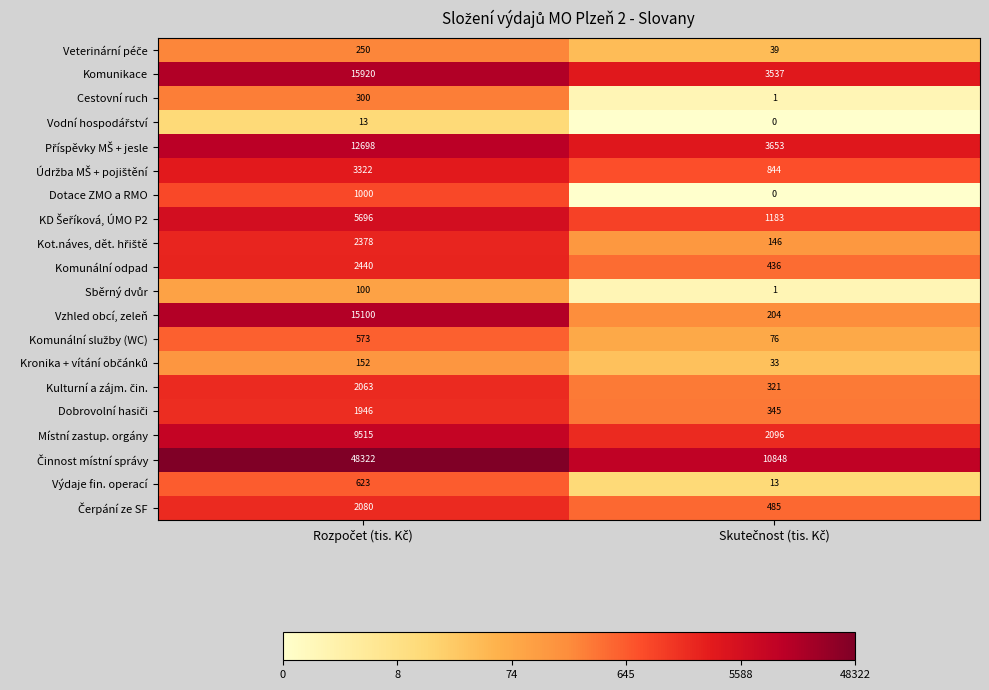

What is the maximum value shown in the chart?

48322